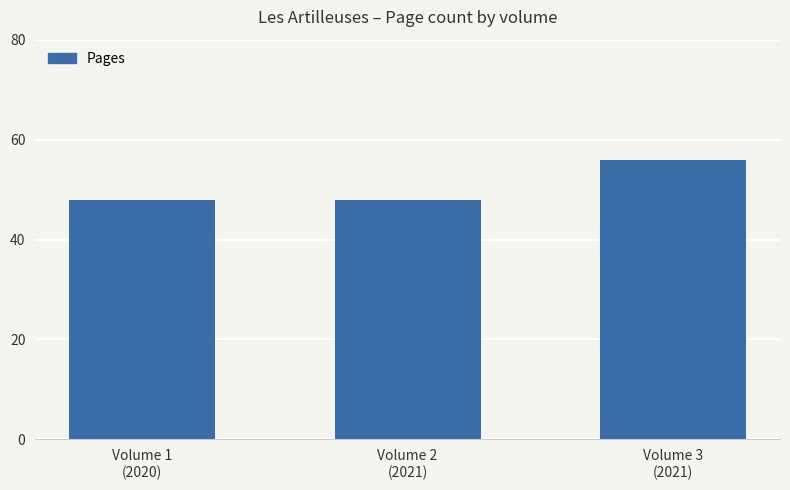

What is the minimum value shown in the chart?

48